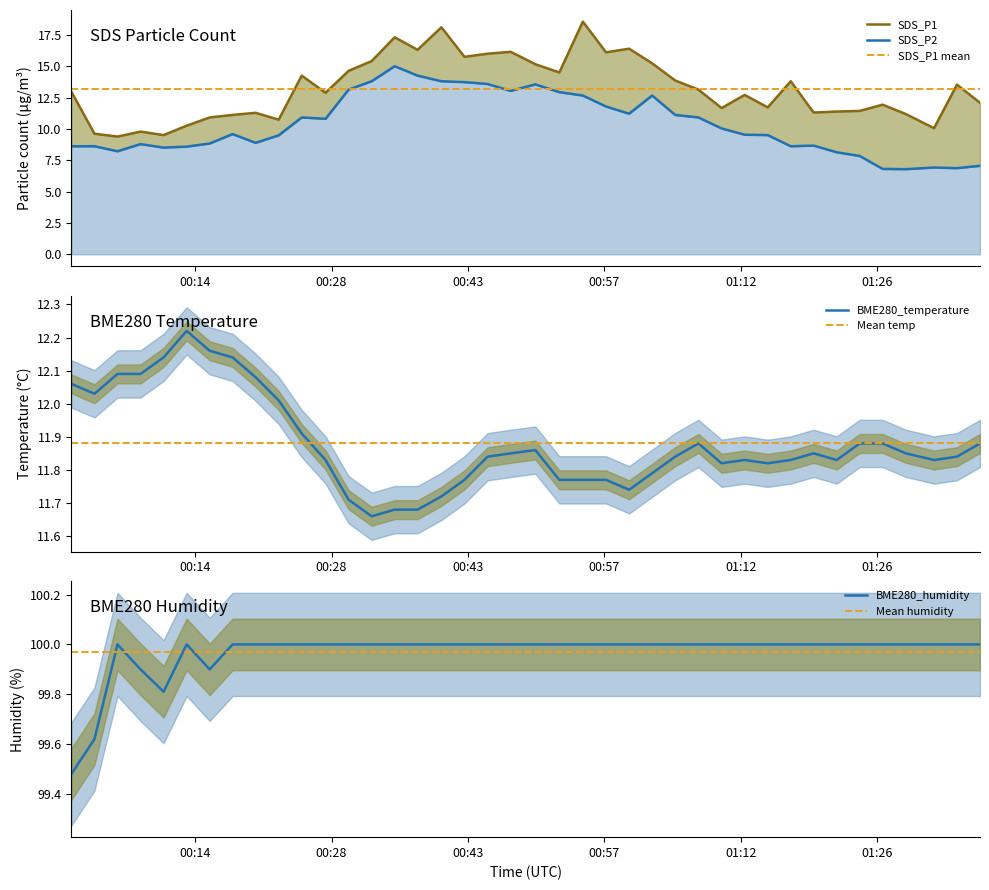

Which series has the largest total across all categories?

BME280_humidity